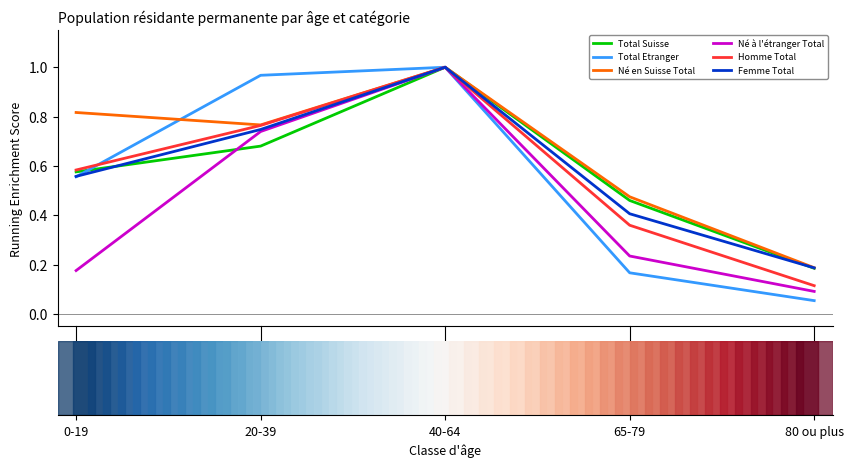

Which series has the largest total across all categories?

Né en Suisse Total